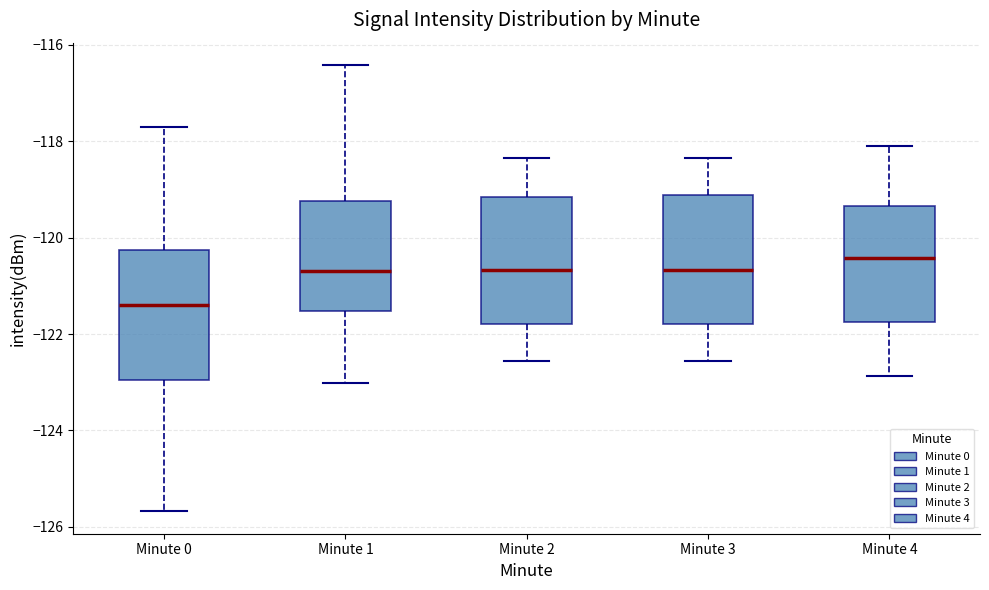

Reading left to right, transcribe this box plot: for each box, give where its median line is, the range the box spans, and where its two whiskers end, as read against the y-axis. The values are not printed on the chart, so give them approximately, as read against the axis.

Minute 0: median -121.4, box -123.0 to -120.2, whiskers -125.6 to -117.8
Minute 1: median -120.8, box -121.6 to -119.2, whiskers -123.0 to -116.4
Minute 2: median -120.6, box -121.8 to -119.2, whiskers -122.6 to -118.4
Minute 3: median -120.6, box -121.8 to -119.2, whiskers -122.6 to -118.4
Minute 4: median -120.4, box -121.8 to -119.4, whiskers -122.8 to -118.0